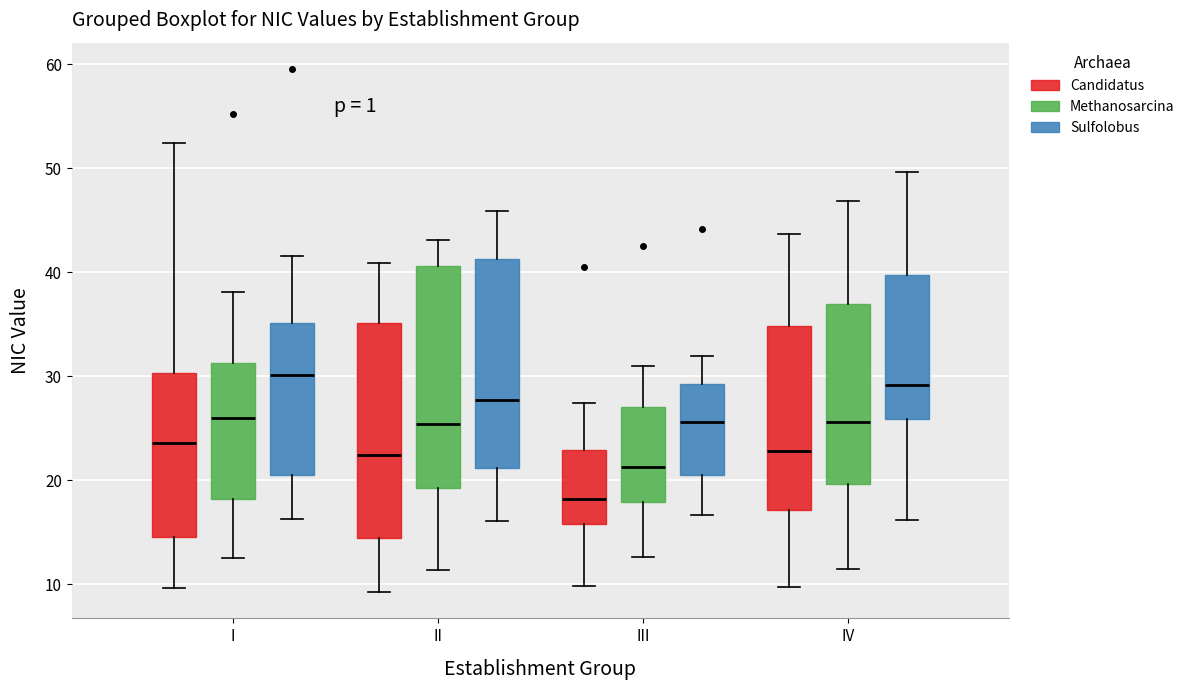

Reading left to right, read every box against the y-axis: the position of its median line, the range the box covers, and the ends of its whiskers. The values are not printed on the chart, so give them approximately, as read against the axis.

I (Candidatus): median 24, box 15 to 30, whiskers 10 to 52
I (Methanosarcina): median 26, box 18 to 31, whiskers 12 to 38
I (Sulfolobus): median 30, box 20 to 35, whiskers 16 to 42
II (Candidatus): median 22, box 14 to 35, whiskers 9 to 41
II (Methanosarcina): median 25, box 19 to 41, whiskers 11 to 43
II (Sulfolobus): median 28, box 21 to 41, whiskers 16 to 46
III (Candidatus): median 18, box 16 to 23, whiskers 10 to 27
III (Methanosarcina): median 21, box 18 to 27, whiskers 13 to 31
III (Sulfolobus): median 26, box 21 to 29, whiskers 17 to 32
IV (Candidatus): median 23, box 17 to 35, whiskers 10 to 44
IV (Methanosarcina): median 26, box 20 to 37, whiskers 11 to 47
IV (Sulfolobus): median 29, box 26 to 40, whiskers 16 to 50